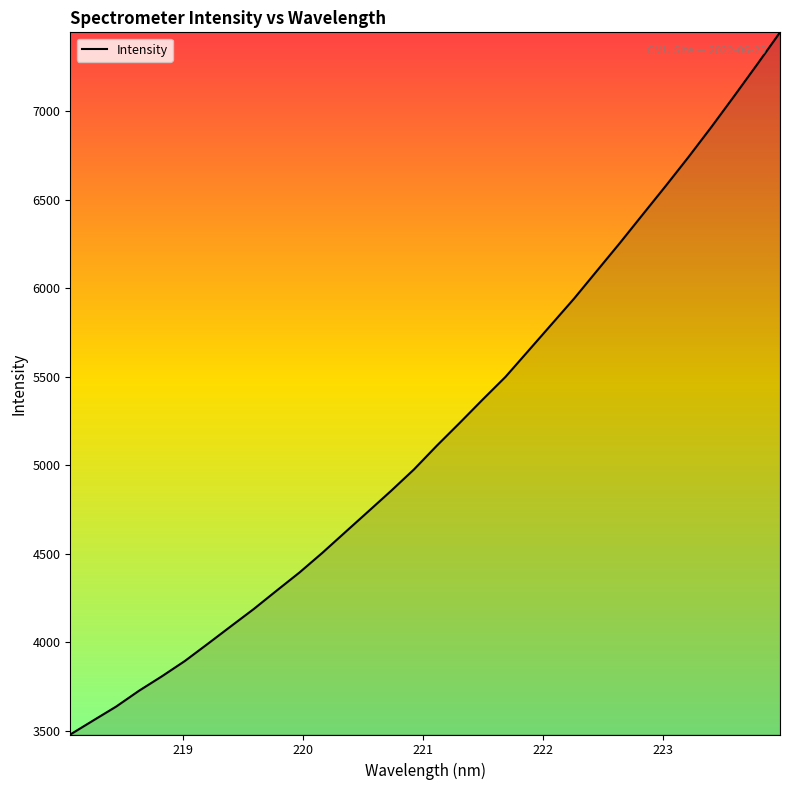

What is the greatest value displayed?

7444.7